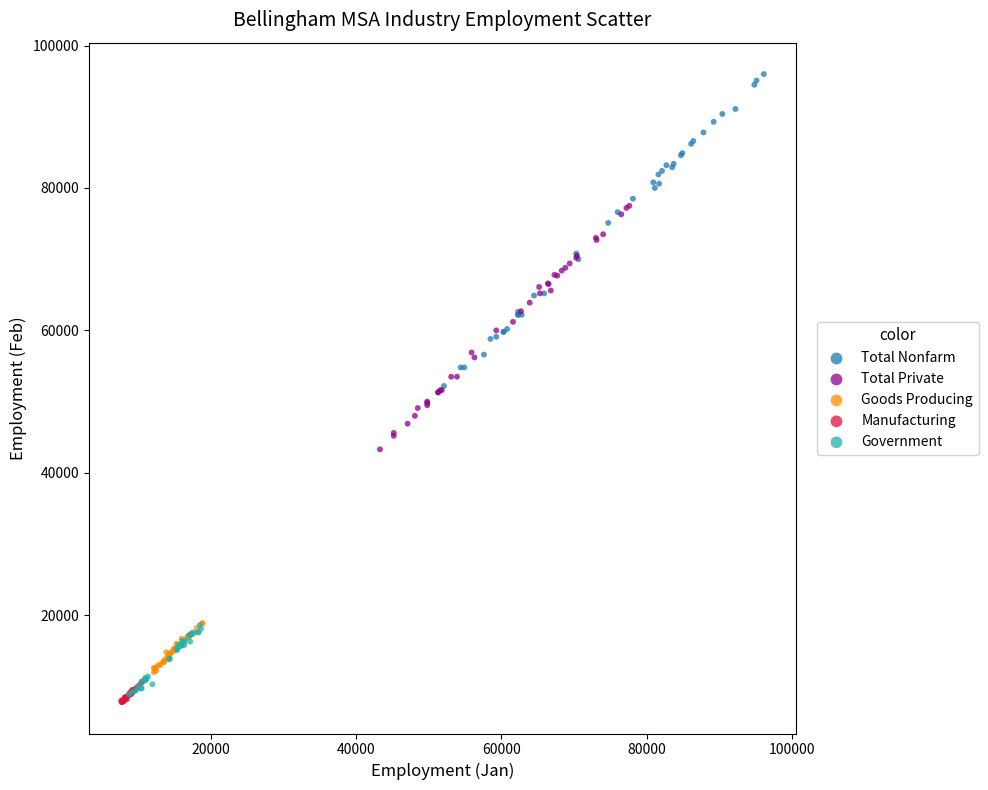

Which series contains the lowest Y value?

Manufacturing